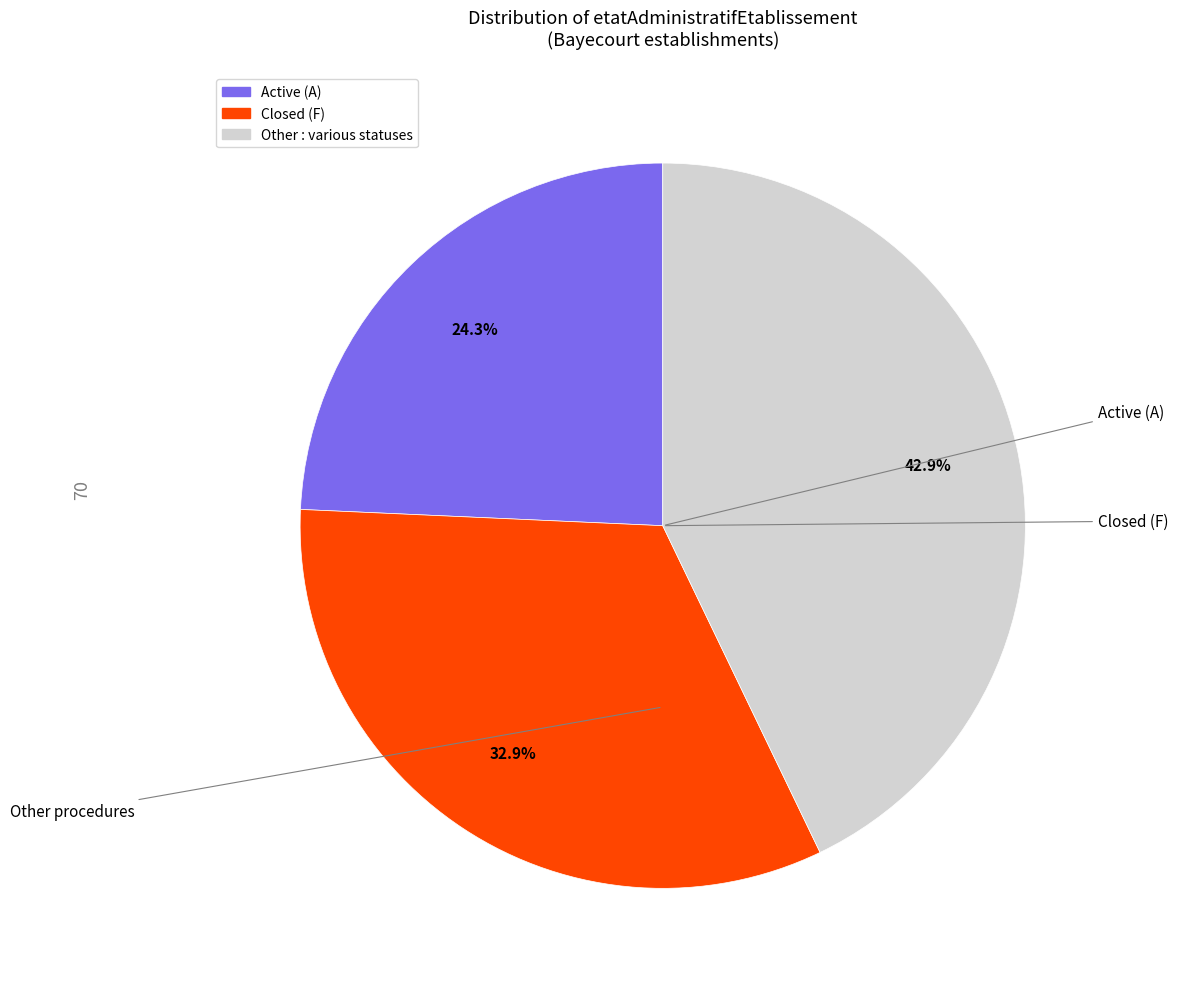

Is there a majority slice in this chart?

No